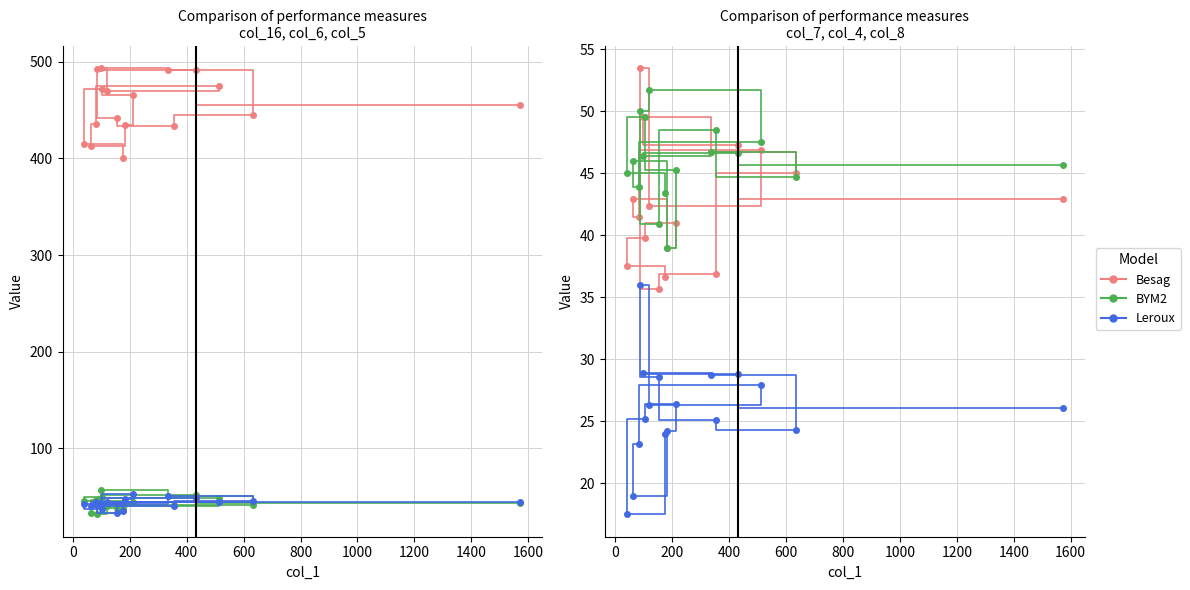

How many values in the BYM2 series exceed 46?

8